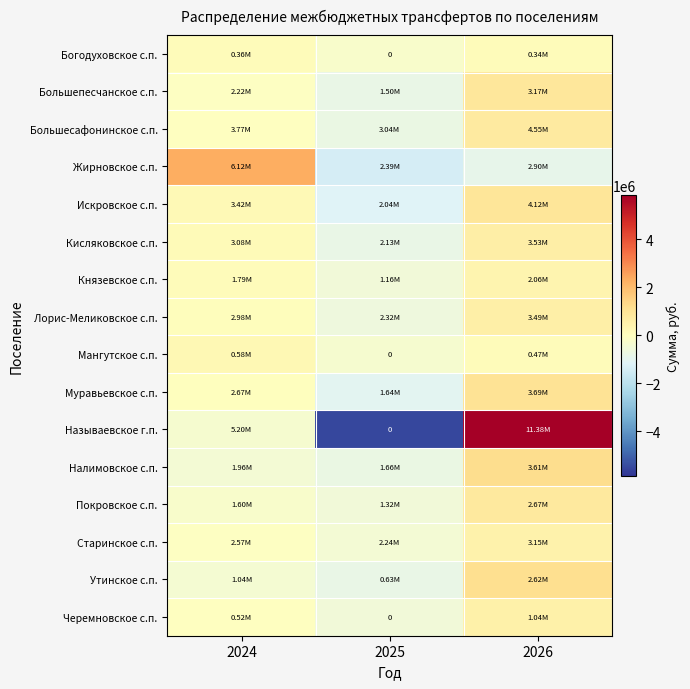

Rank the categories by Большепесчанское с.п. value from highest to lowest.

2026, 2024, 2025